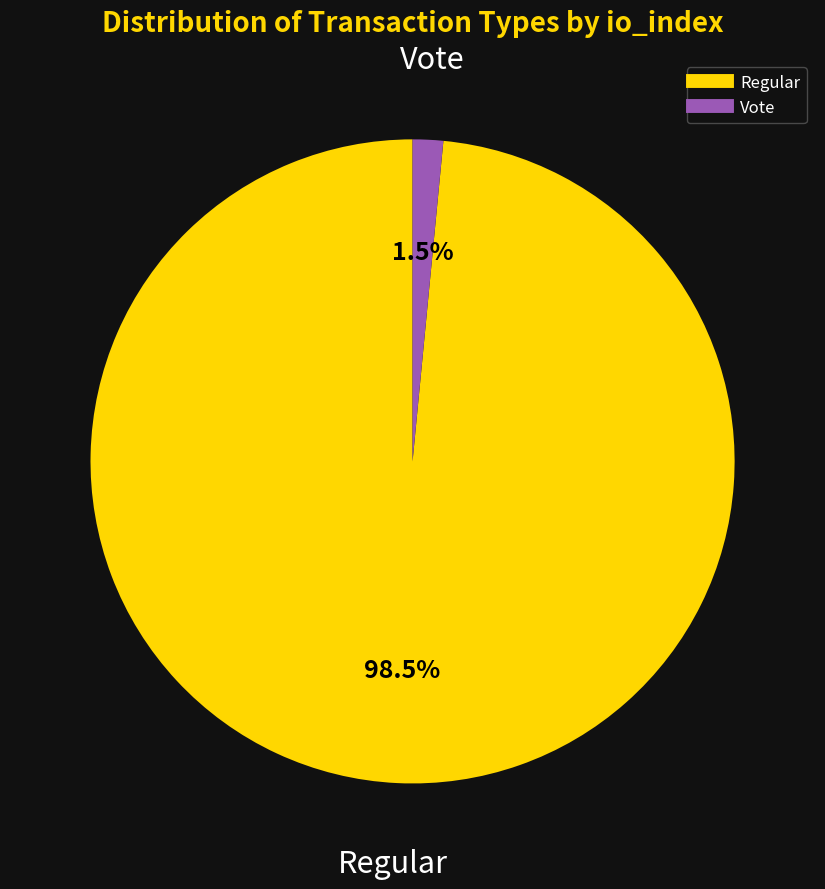

Which has a higher value, Vote or Regular?

Regular